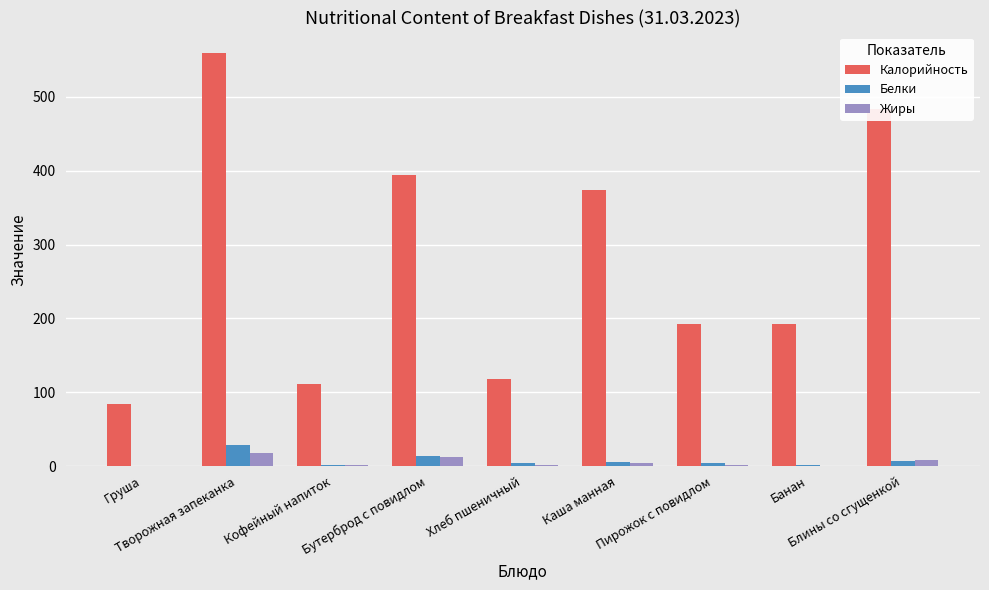

Count the number of categories in the chart.

9